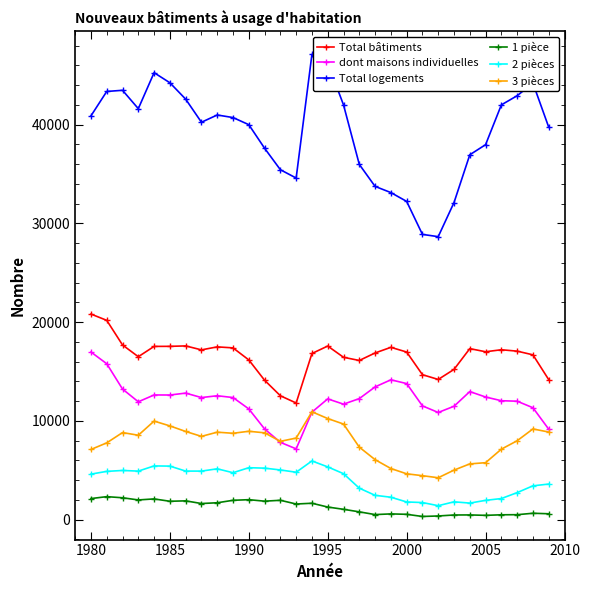

True or false: Total logements and 1 pièce cross at least once.

False